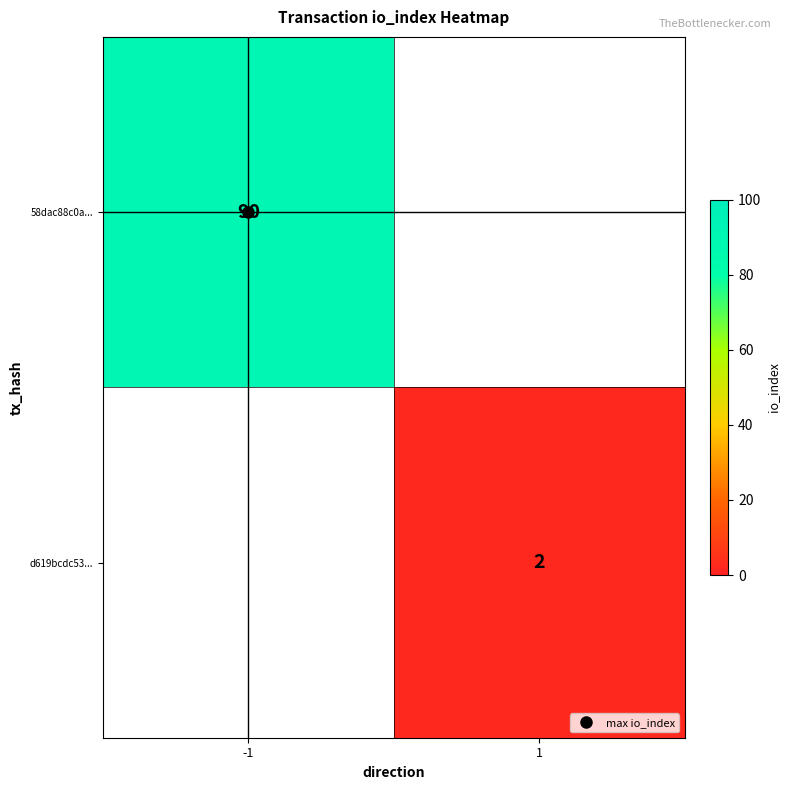

Between 1 and -1, which is larger?

-1